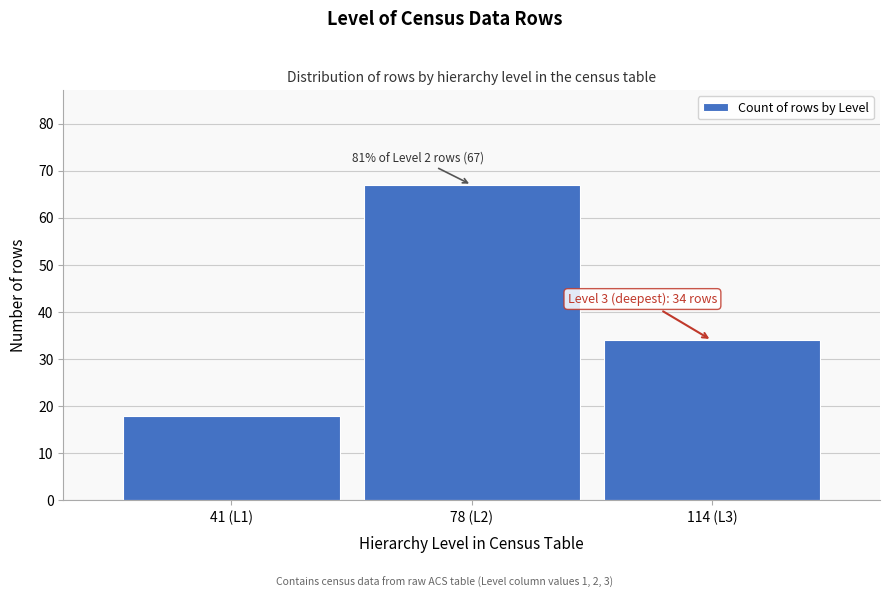

Reading right to left, transcribe all the data shown in this chart.

114 (L3)=34	78 (L2)=67	41 (L1)=18